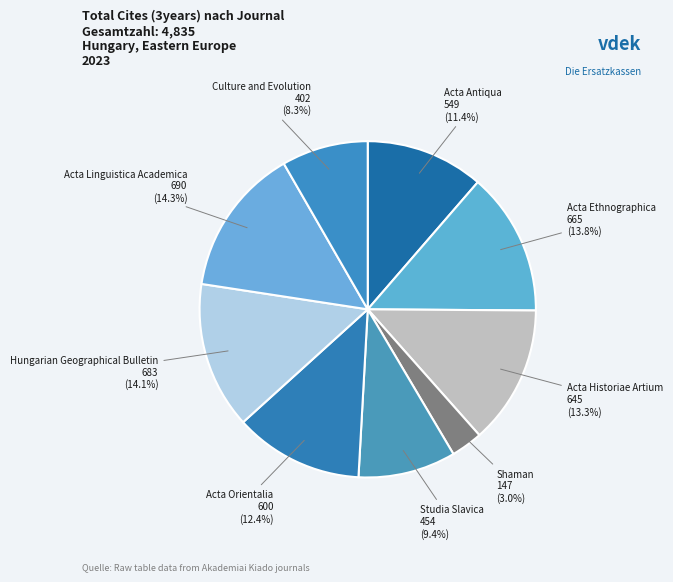

How many segments does this pie chart have?

9